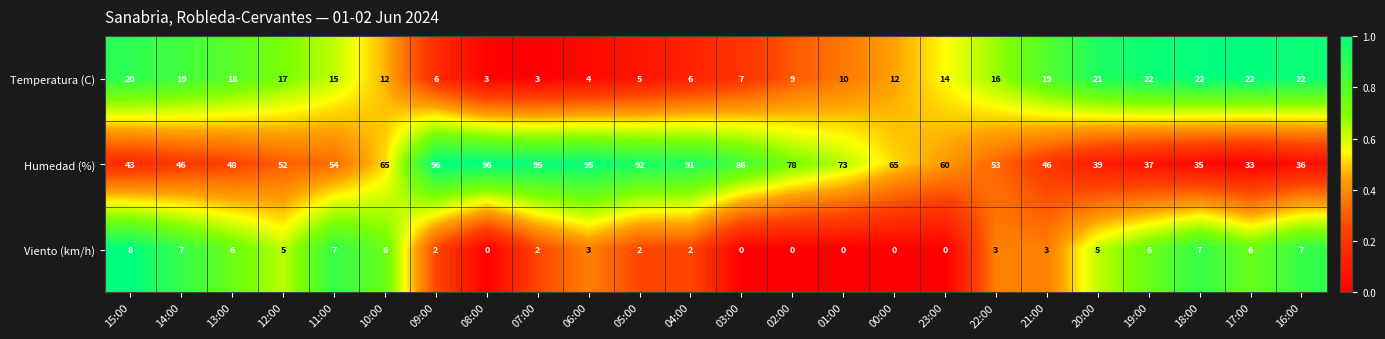

What is the difference between the second highest and second lowest values in the Temperatura (C) series?

19